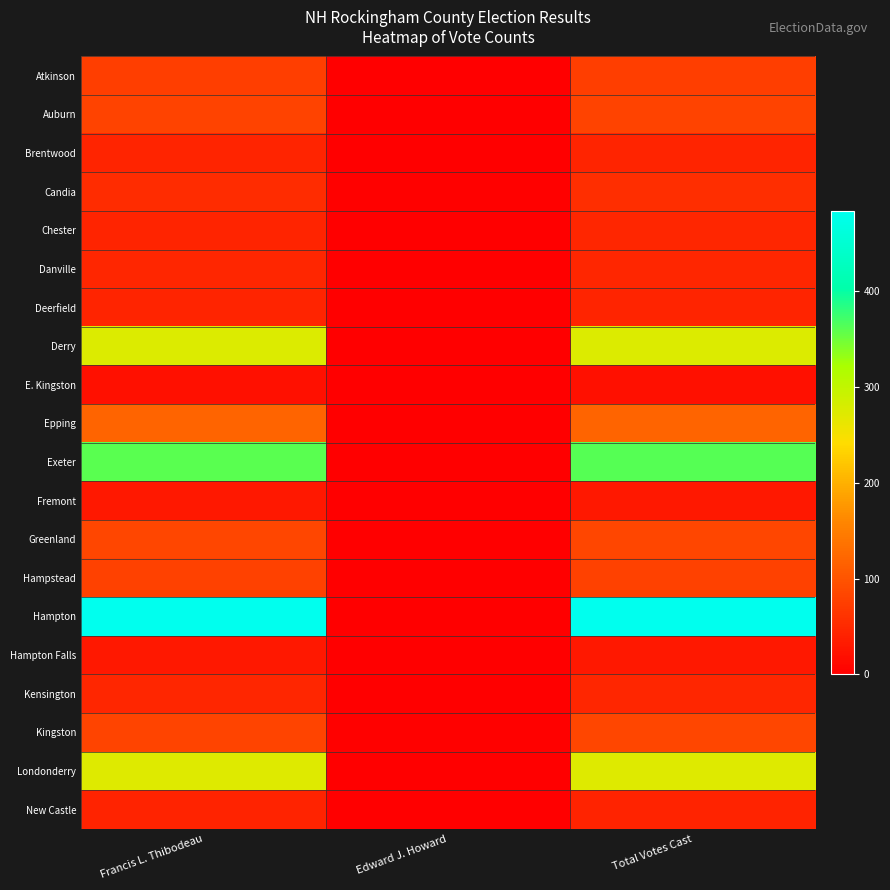

At how many categories does at least one series exceed 293?

2